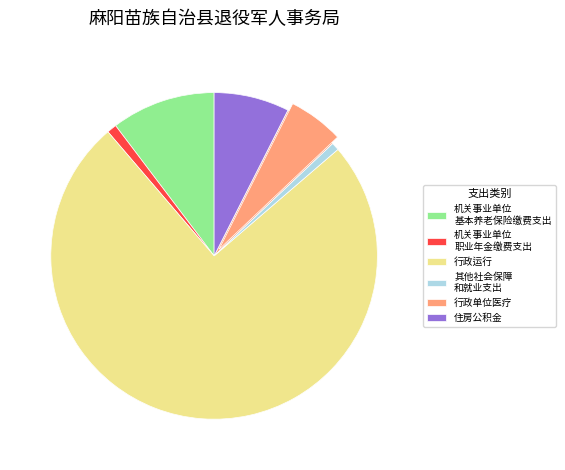

To the nearest percent, what percentage of the pie is 住房公积金?

7%